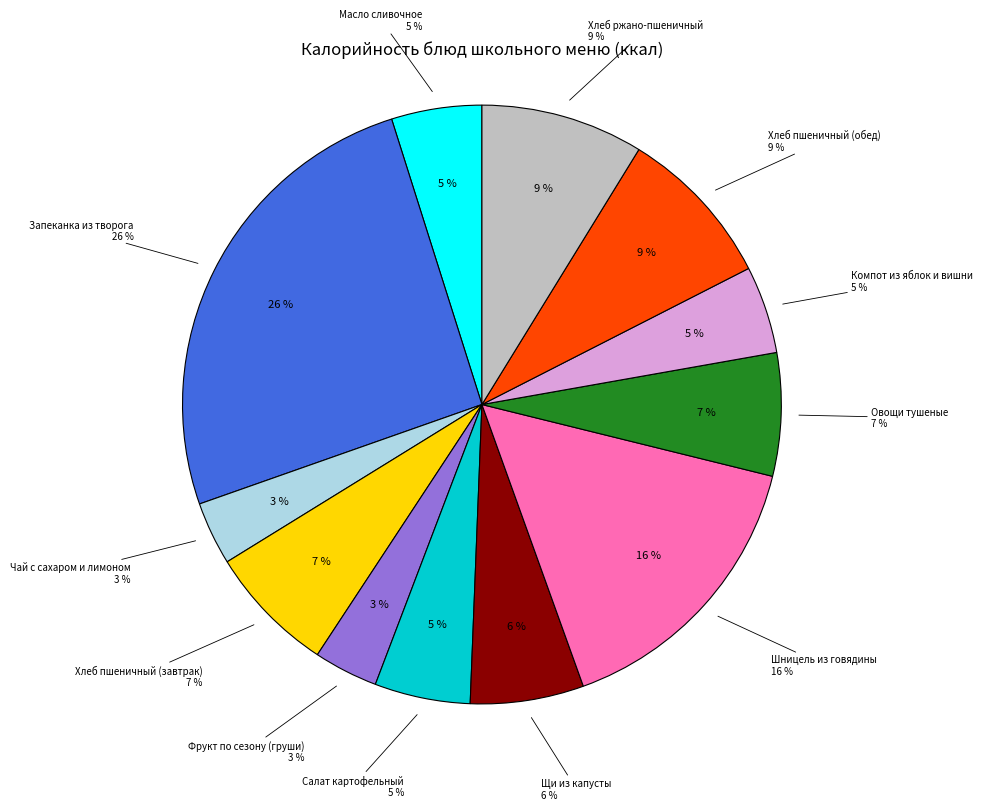

Is there any slice that represents more than half of the pie?

No